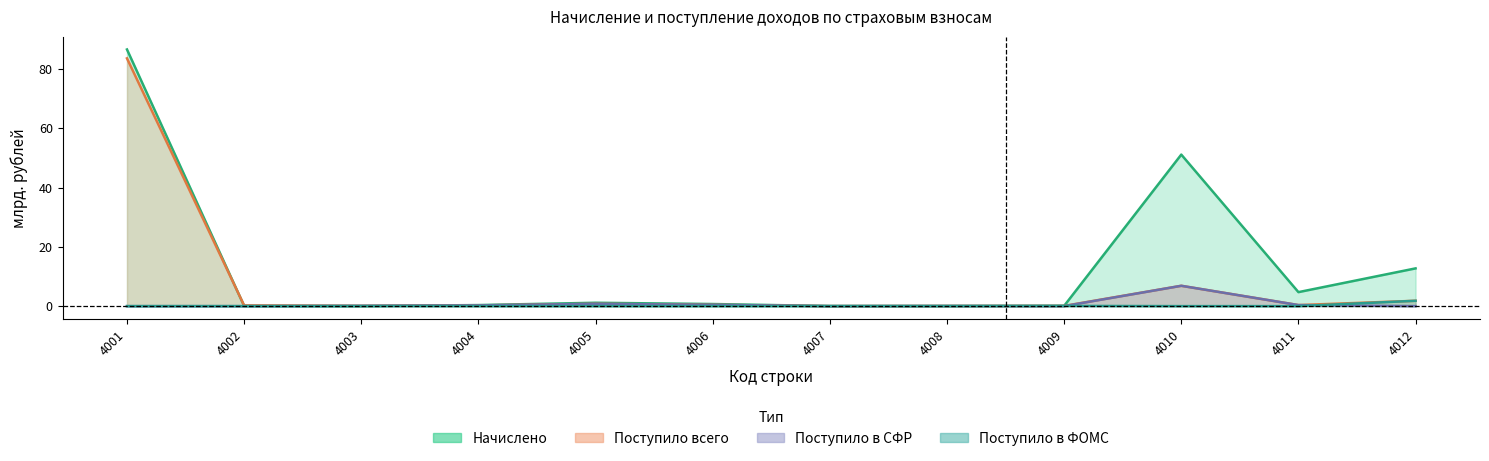

What is the maximum value for Поступило в СФР?

6.9